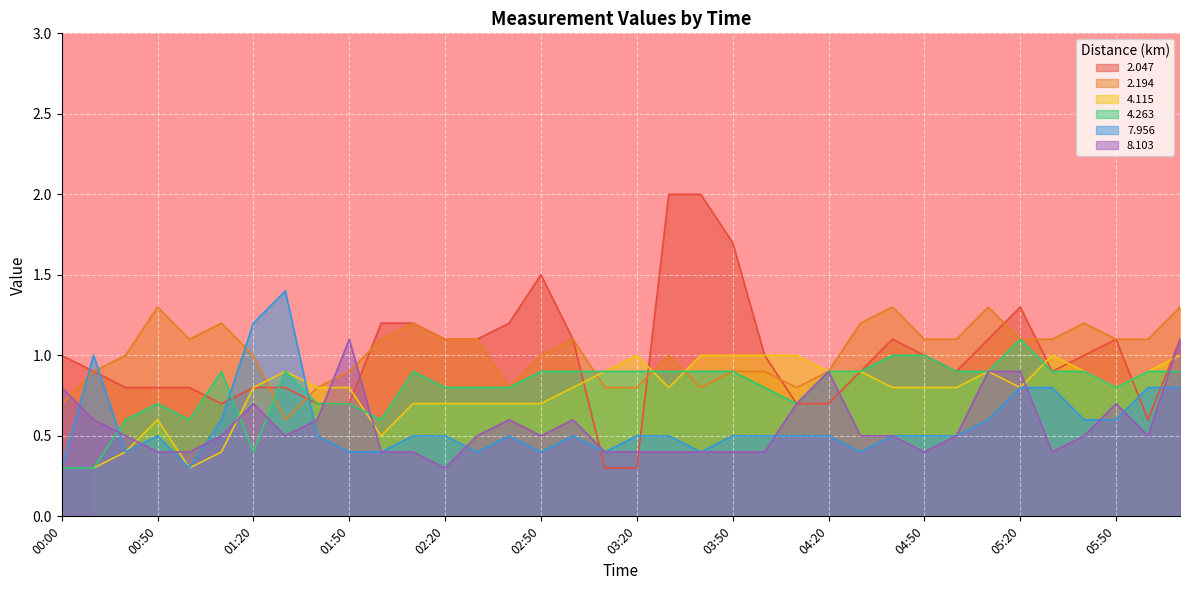

List the labels in order of   2.047 value, largest first.

03:30, 03:40, 03:50, 02:50, 05:20, 02:00, 02:10, 02:40, 02:20, 02:30, 03:00, 04:40, 05:10, 05:50, 06:10, 00:00, 04:00, 04:50, 05:40, 00:10, 04:30, 05:00, 05:30, 00:40, 00:50, 01:00, 01:20, 01:30, 01:10, 01:40, 01:50, 04:10, 04:20, 06:00, 03:10, 03:20